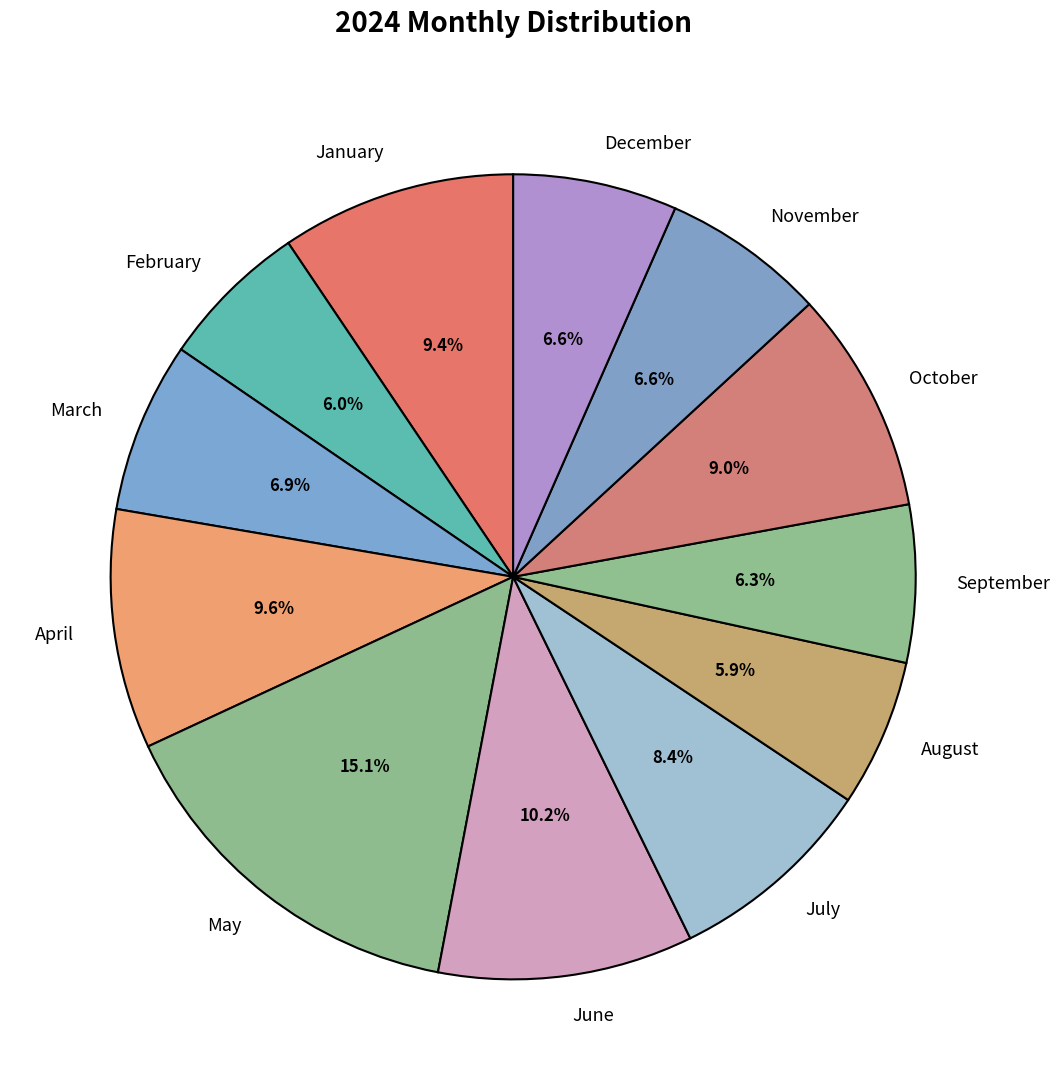

To the nearest percent, what percentage of the pie is May?

15%